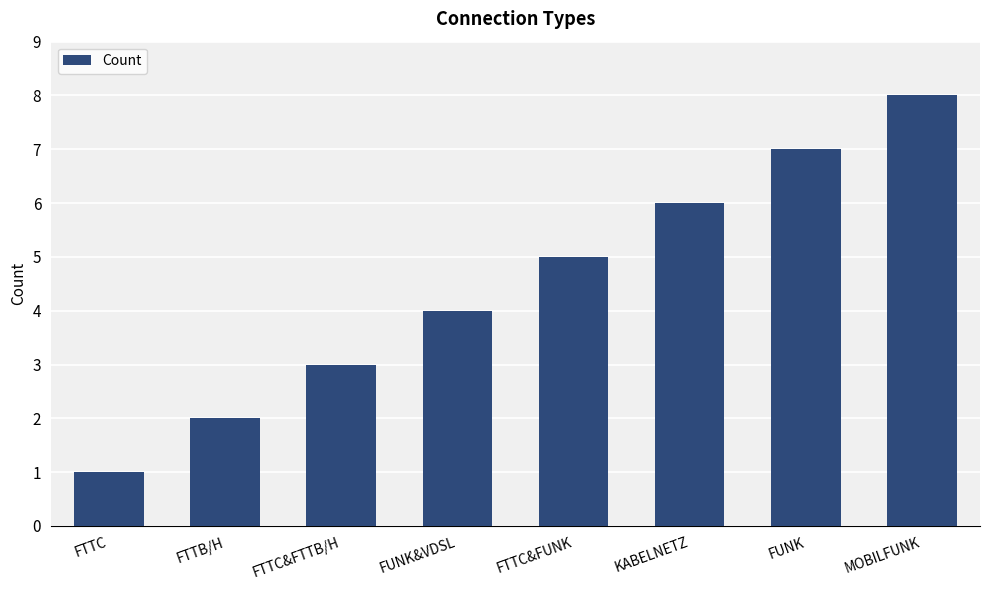

What is the label of the 6th bar from the right?

FTTC&FTTB/H